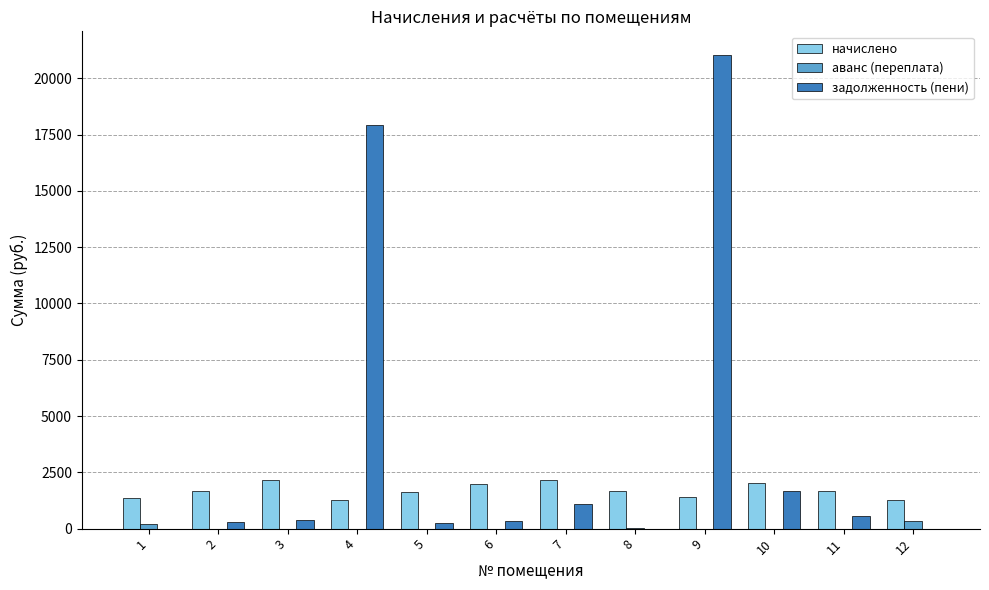

Which series has the widest spread of values?

задолженность (пени)